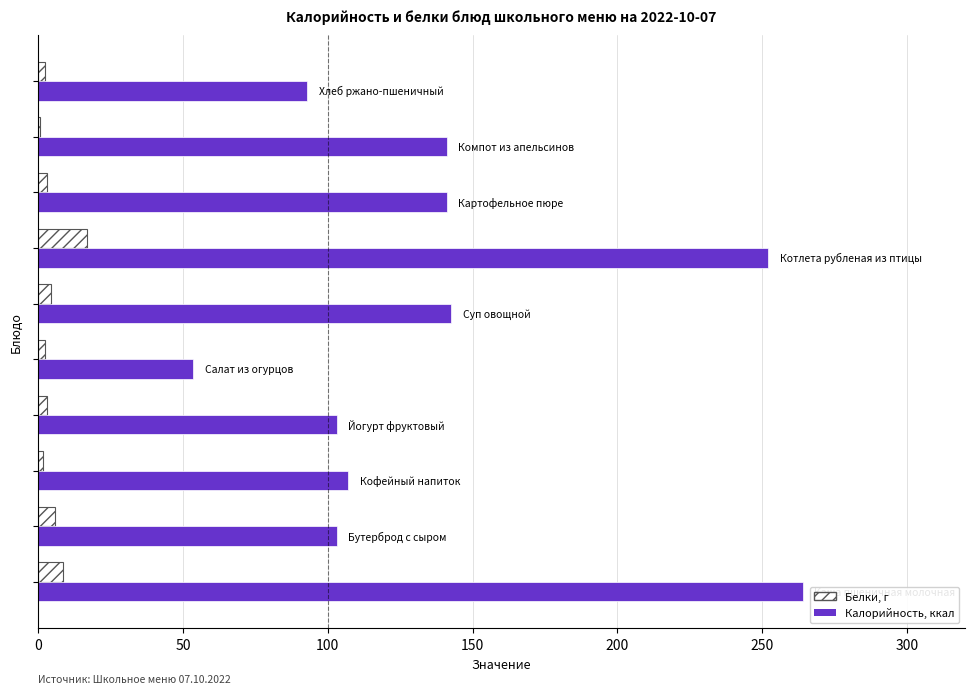

What is the sum of all Калорийность, ккал values?

1400.1